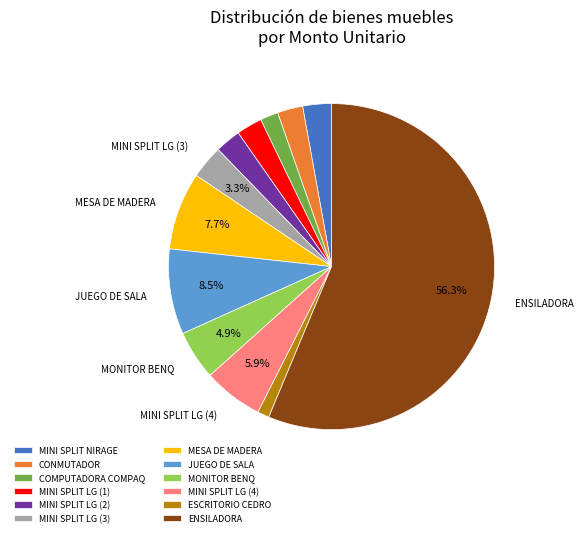

Which slice is the largest?

ENSILADORA